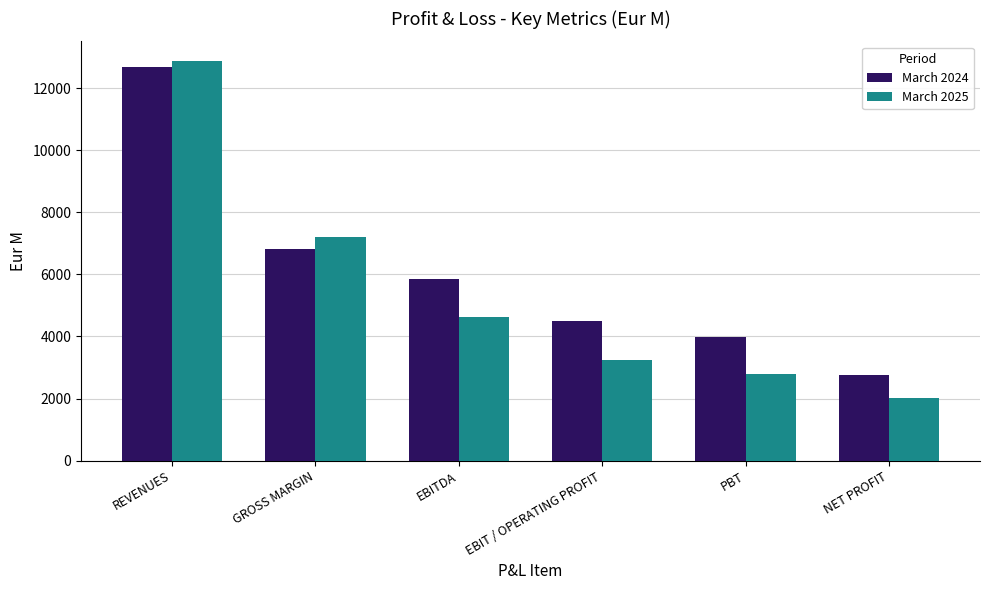

Are the bars horizontal?

No